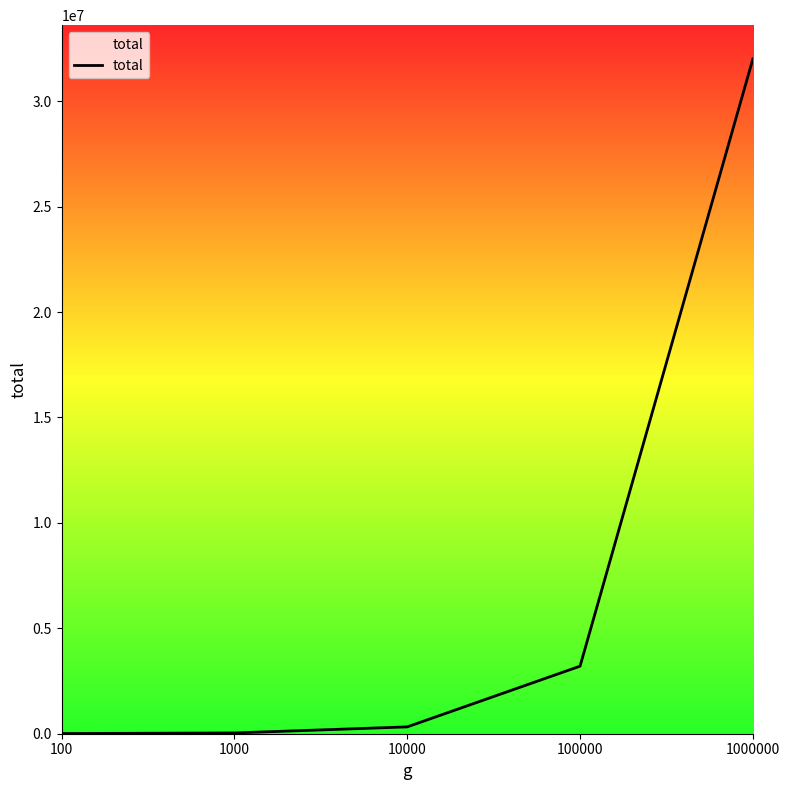

What is the difference between the maximum and minimum values?

31995967